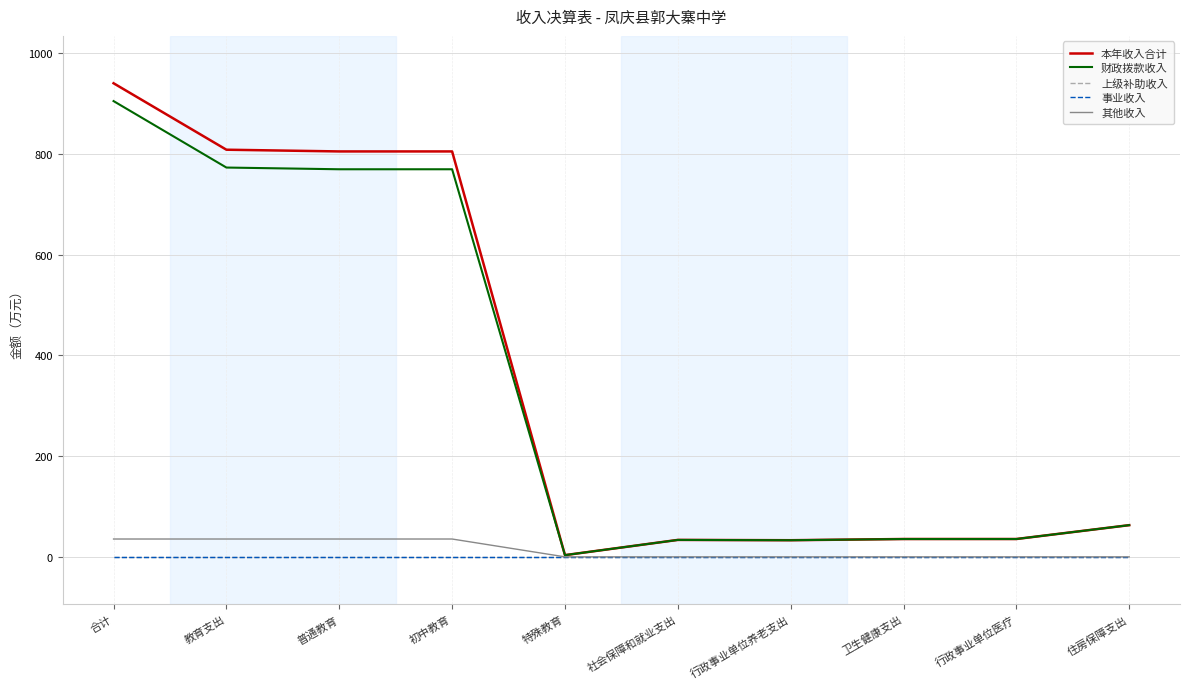

Reading left to right, what are all the values shown in this chart?

本年收入合计: 合计=940.8	教育支出=808.8	普通教育=805.4	初中教育=805.4	特殊教育=3.4	社会保障和就业支出=33.6	行政事业单位养老支出=33.0	卫生健康支出=35.4	行政事业单位医疗=35.4	住房保障支出=63.0
财政拨款收入: 合计=905.4	教育支出=773.3	普通教育=769.9	初中教育=769.9	特殊教育=3.4	社会保障和就业支出=33.6	行政事业单位养老支出=33.0	卫生健康支出=35.4	行政事业单位医疗=35.4	住房保障支出=63.0
上级补助收入: 合计=0.0	教育支出=0.0	普通教育=0.0	初中教育=0.0	特殊教育=0.0	社会保障和就业支出=0.0	行政事业单位养老支出=0.0	卫生健康支出=0.0	行政事业单位医疗=0.0	住房保障支出=0.0
事业收入: 合计=0.0	教育支出=0.0	普通教育=0.0	初中教育=0.0	特殊教育=0.0	社会保障和就业支出=0.0	行政事业单位养老支出=0.0	卫生健康支出=0.0	行政事业单位医疗=0.0	住房保障支出=0.0
其他收入: 合计=35.4	教育支出=35.4	普通教育=35.4	初中教育=35.4	特殊教育=0.0	社会保障和就业支出=0.0	行政事业单位养老支出=0.0	卫生健康支出=0.0	行政事业单位医疗=0.0	住房保障支出=0.0